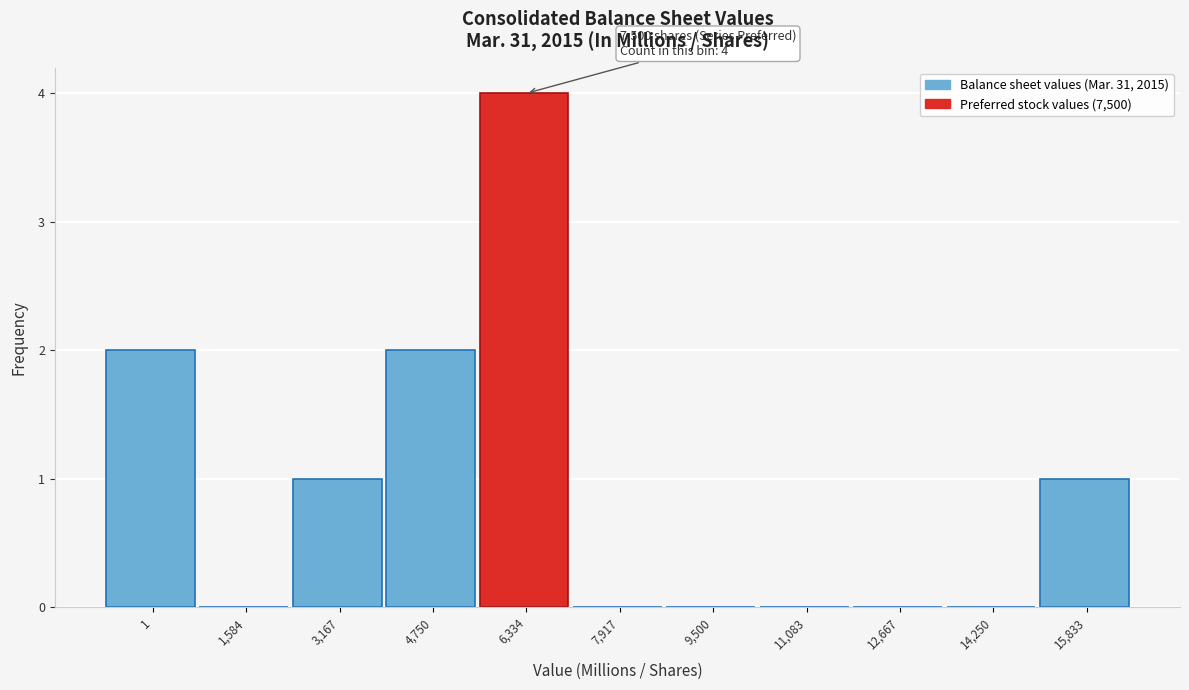

Reading left to right, extract all data points from this chart.

1=2	1,584=0	3,167=1	4,750=2	6,334=4	7,917=0	9,500=0	11,083=0	12,667=0	14,250=0	15,833=1